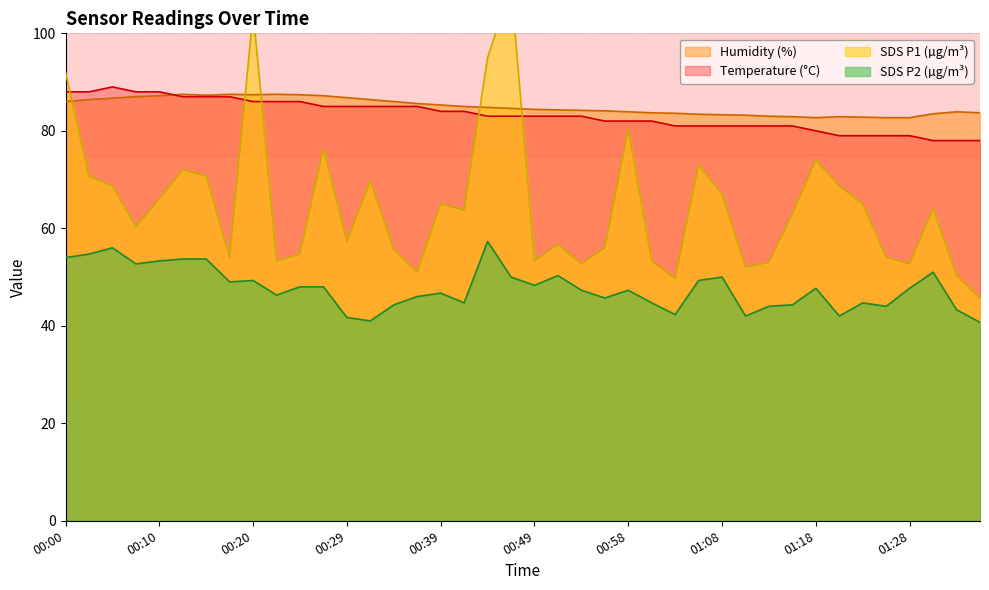

The Temp series shows 79.0 at 01:20. True or false?

True